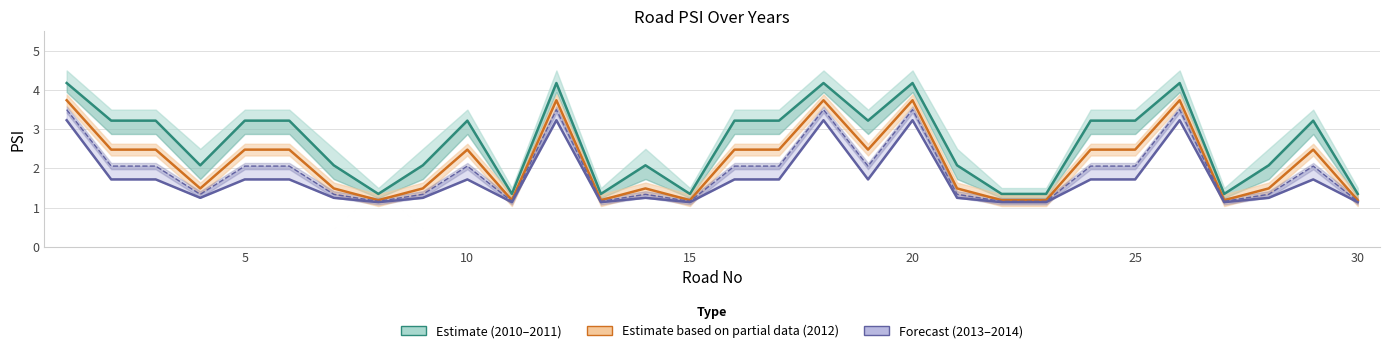

Reading left to right, list all the values displayed in this chart.

PSI_2011a: 4.2	3.2	3.2	2.1	3.2	3.2	2.1	1.4	2.1	3.2	1.4	4.2	1.4	2.1	1.4	3.2	3.2	4.2	3.2	4.2	2.1	1.4	1.4	3.2	3.2	4.2	1.4	2.1	3.2	1.4
PSI_2012: 3.7	2.5	2.5	1.5	2.5	2.5	1.5	1.2	1.5	2.5	1.2	3.7	1.2	1.5	1.2	2.5	2.5	3.7	2.5	3.7	1.5	1.2	1.2	2.5	2.5	3.7	1.2	1.5	2.5	1.2
PSI_2014: 3.2	1.7	1.7	1.2	1.7	1.7	1.2	1.1	1.2	1.7	1.1	3.2	1.1	1.2	1.1	1.7	1.7	3.2	1.7	3.2	1.2	1.1	1.1	1.7	1.7	3.2	1.1	1.2	1.7	1.1
PSI_2013: 3.5	2.1	2.1	1.3	2.1	2.1	1.3	1.2	1.3	2.1	1.2	3.5	1.2	1.3	1.2	2.1	2.1	3.5	2.1	3.5	1.3	1.2	1.2	2.1	2.1	3.5	1.2	1.3	2.1	1.2